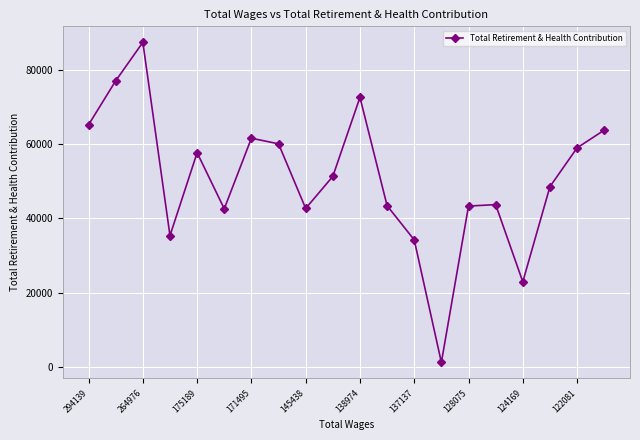

What is the difference between the maximum and minimum values?

86273